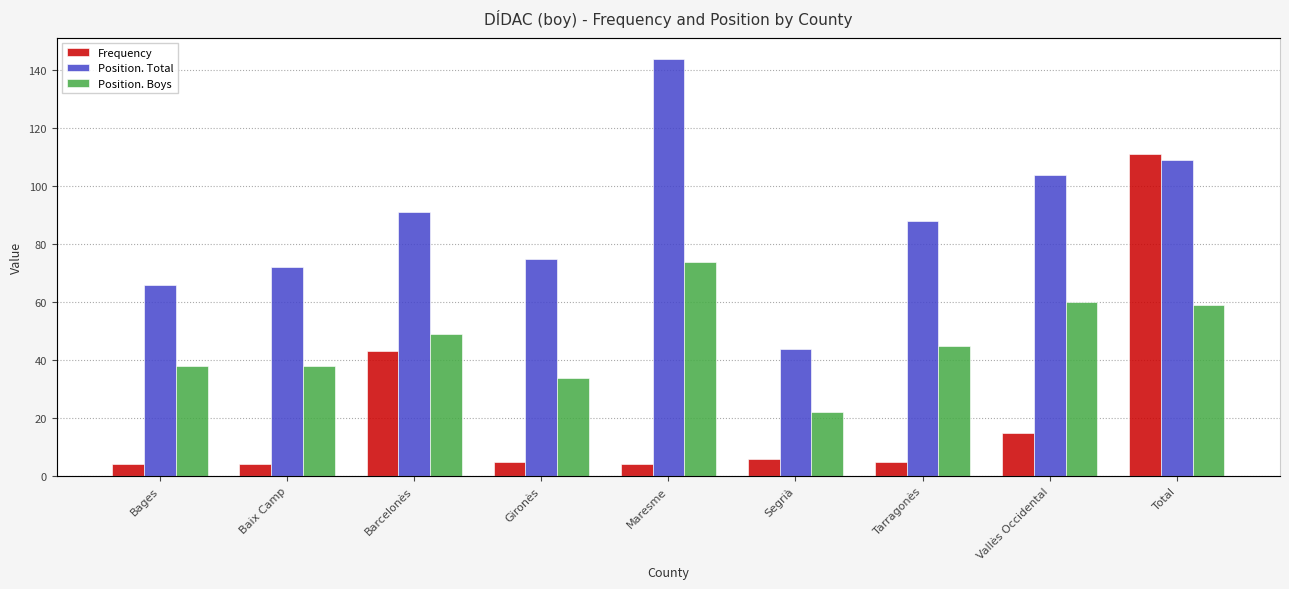

Reading right to left, list all the values displayed in this chart.

Frequency: 111	15	5	6	4	5	43	4	4
Position. Total: 109	104	88	44	144	75	91	72	66
Position. Boys: 59	60	45	22	74	34	49	38	38